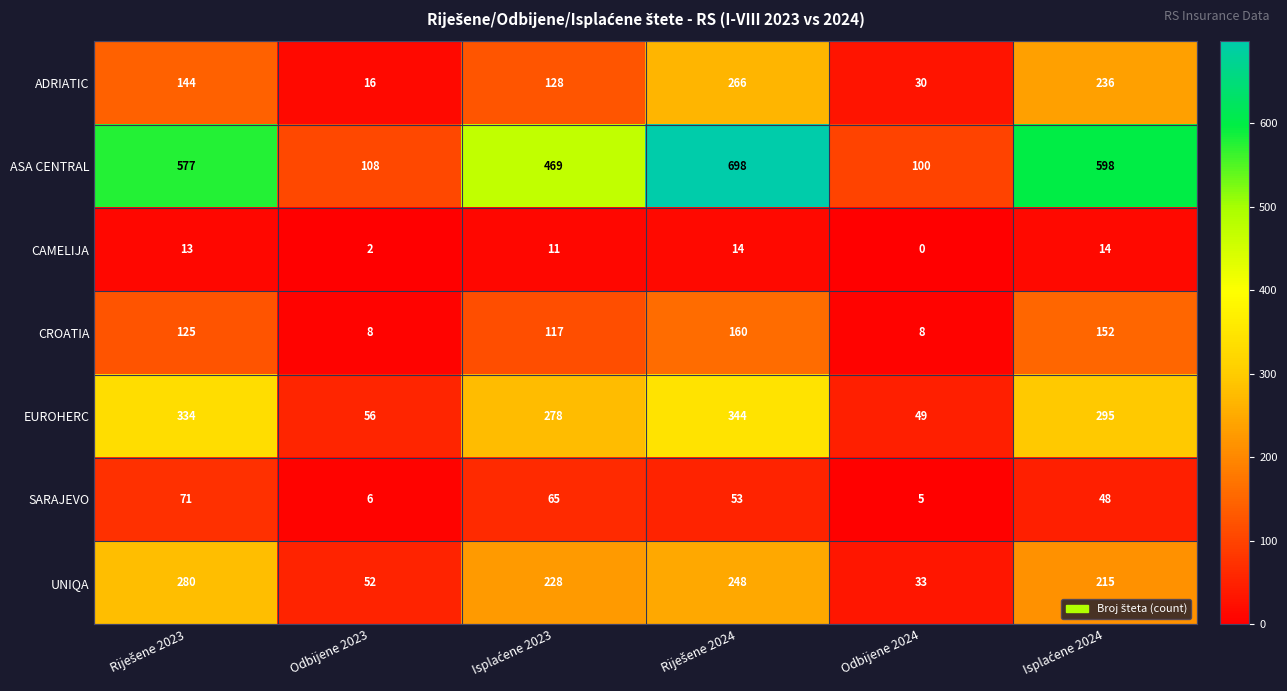

What is the average value of the CAMELIJA series?

9